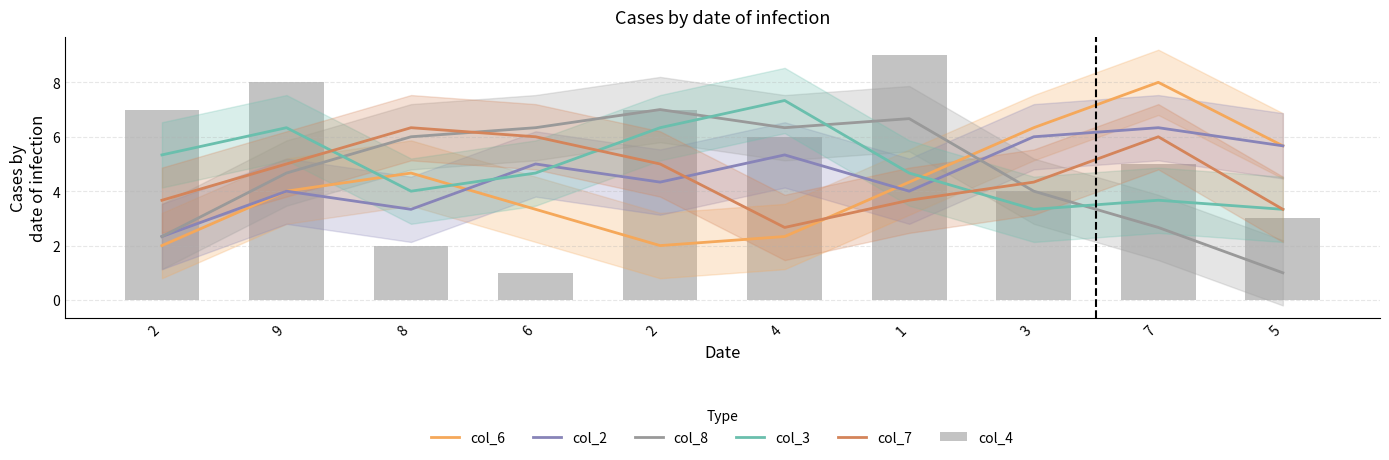

What is the spread (max minus min) of values at 4?

5.0